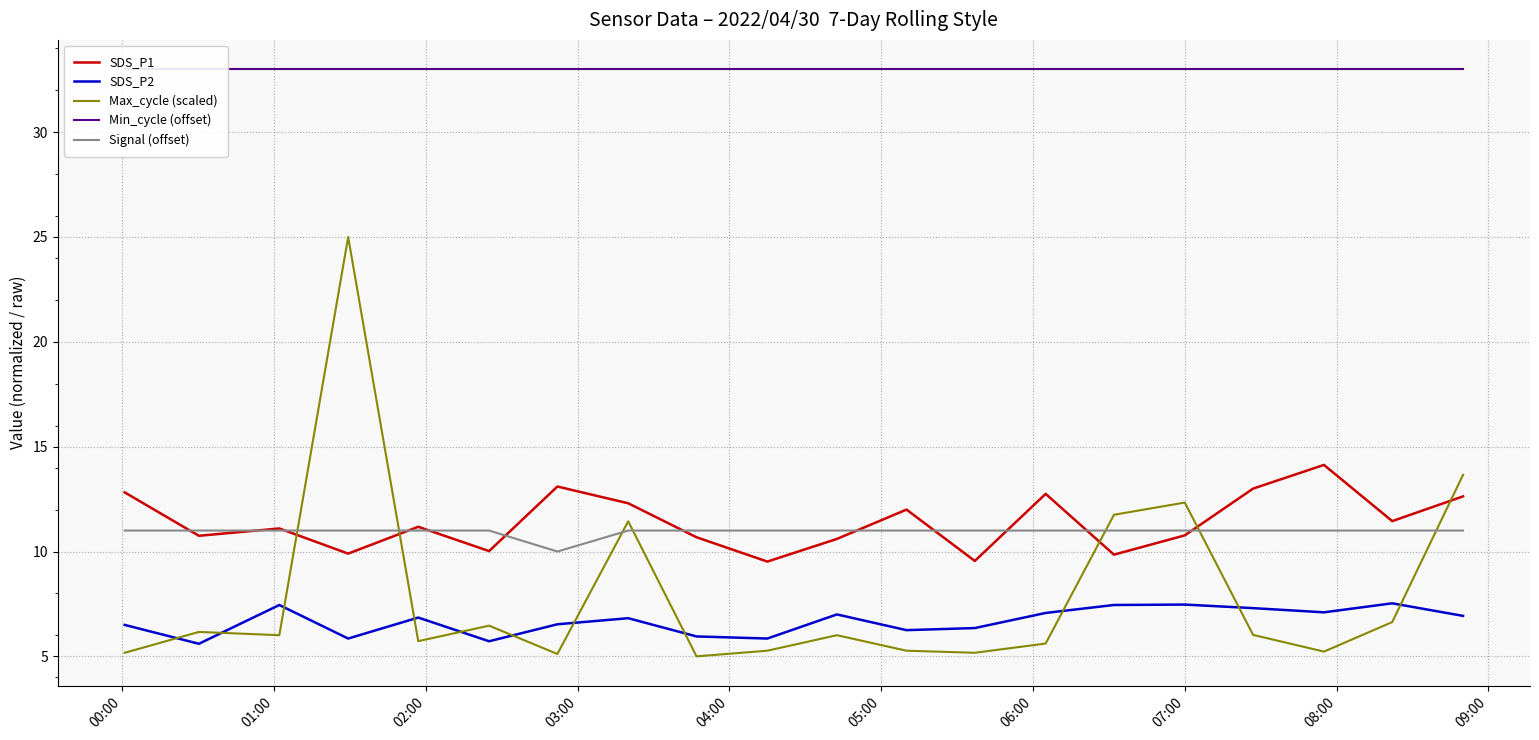

What is the highest value of the SDS_P1 series?

14.1